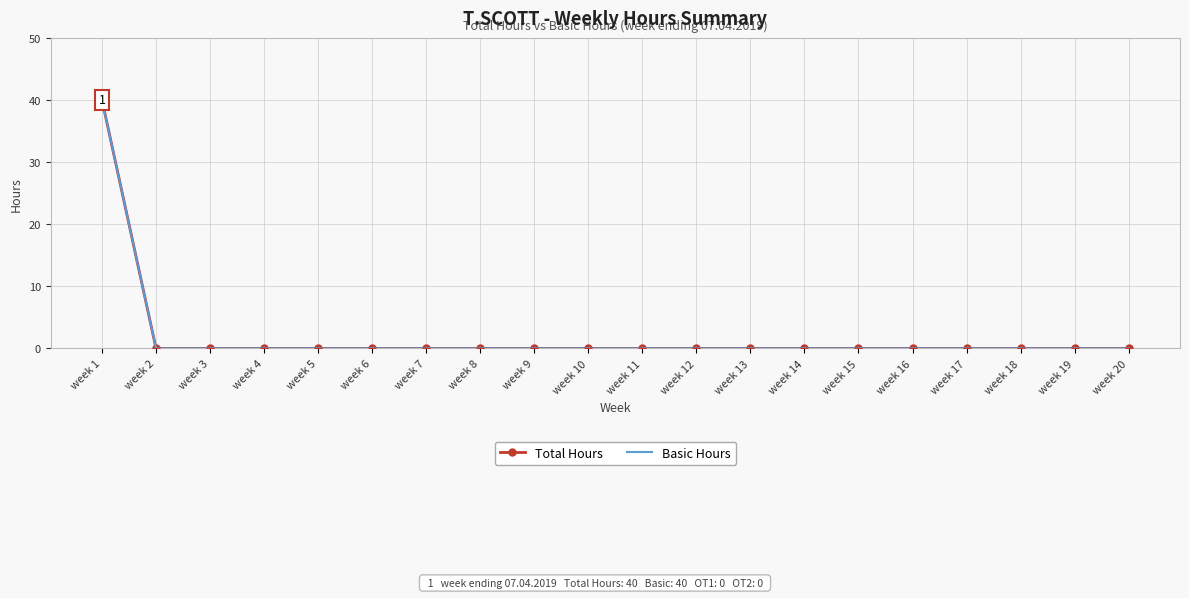

What is the average value of the Total Hours series?

2